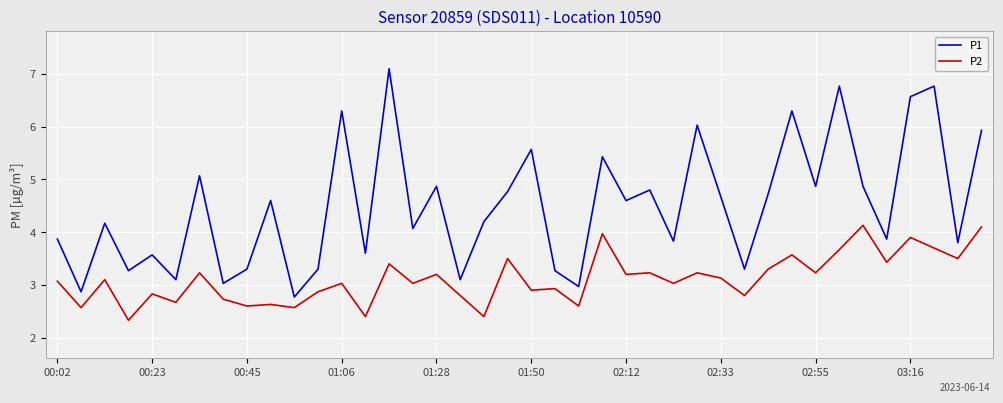

List the series in order of their overall mean, lowest first.

P2, P1